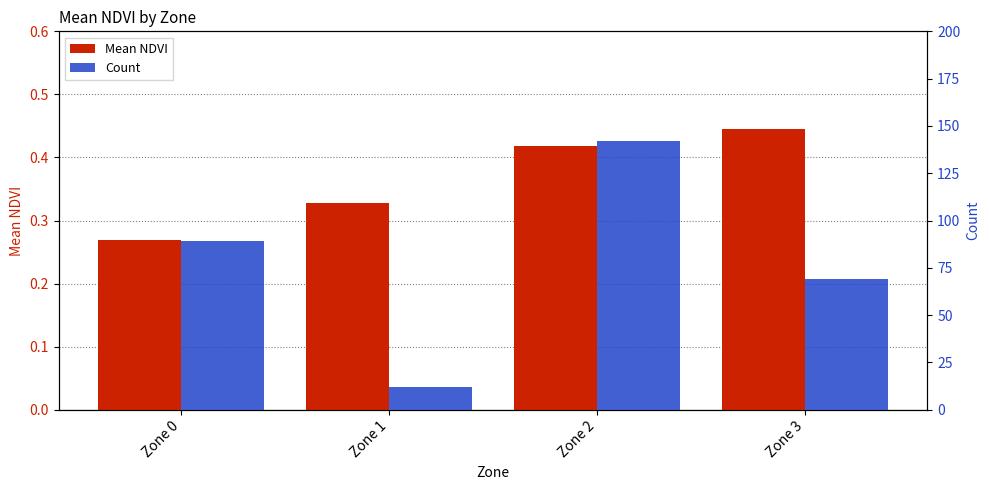

What is the difference between the Mean NDVI values at Zone 3 and Zone 1?

0.1